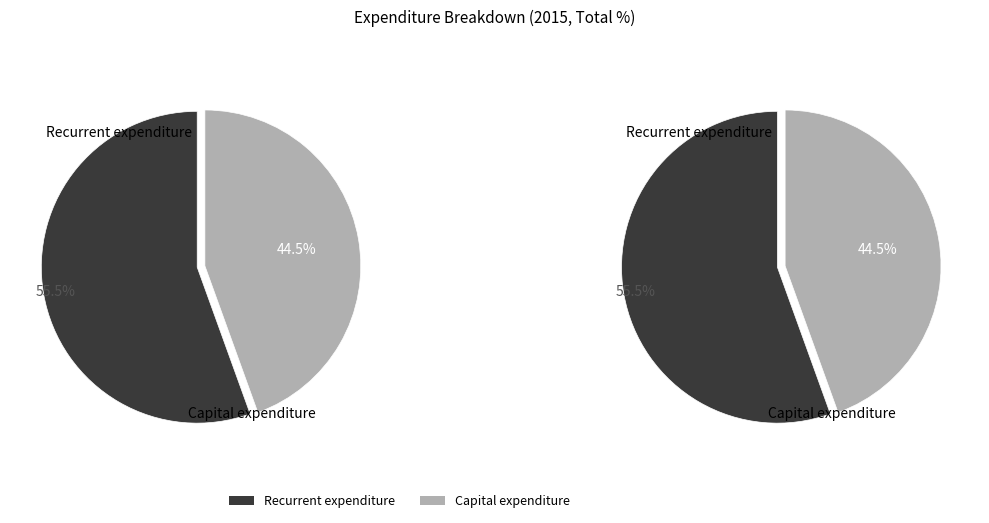

Does Recurrent expenditure account for over 50% of the chart?

Yes